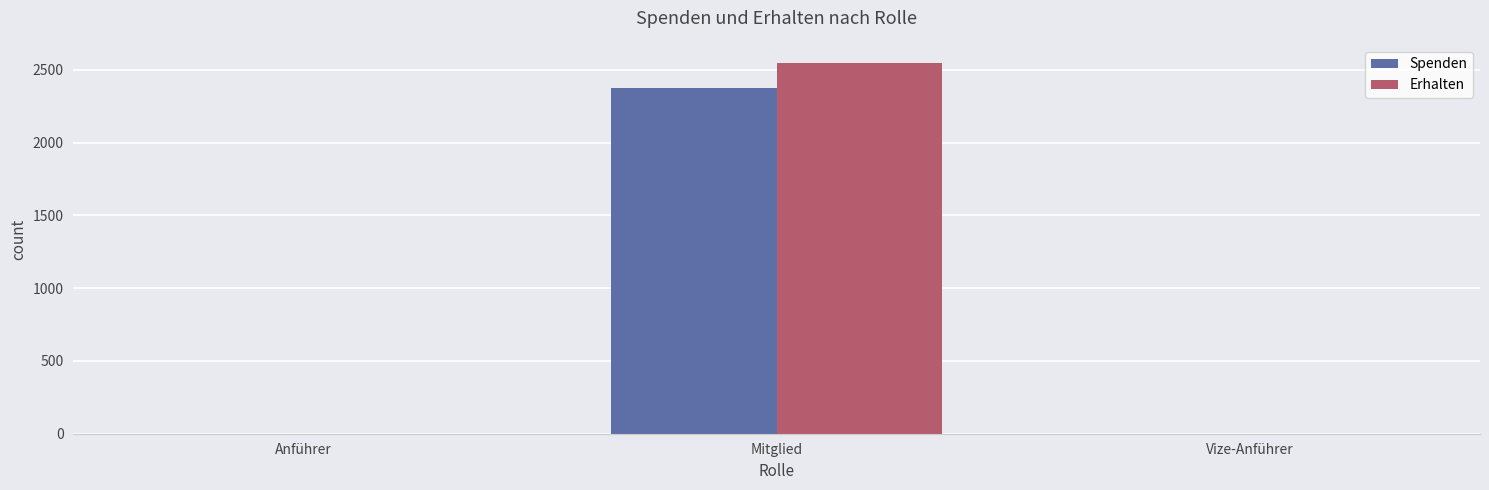

Is it true that Spenden equals 0 at Anführer?

True